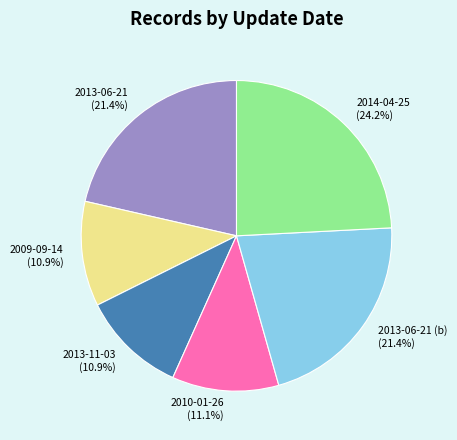

Does 2013-06-21 (b) represent more than half of the total?

No